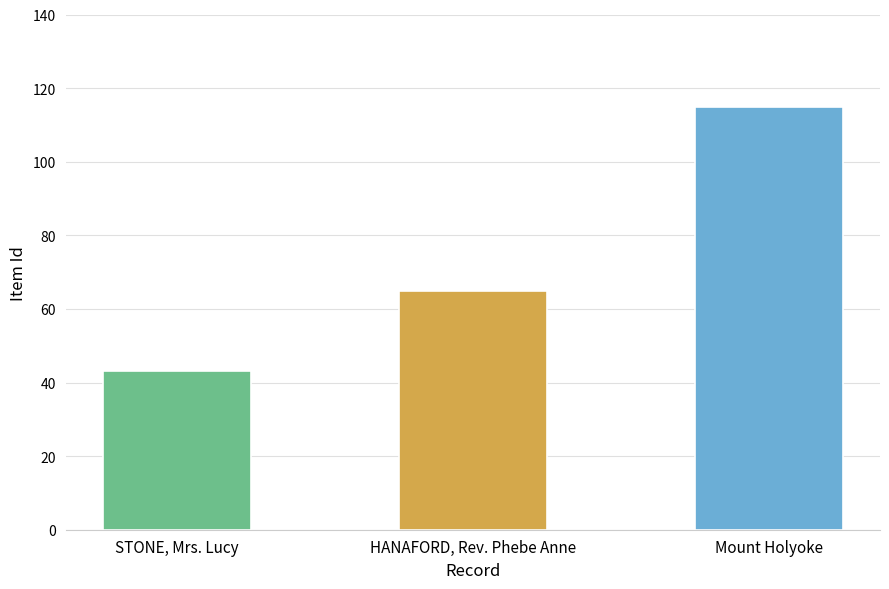

How many data points are less than 65?

1